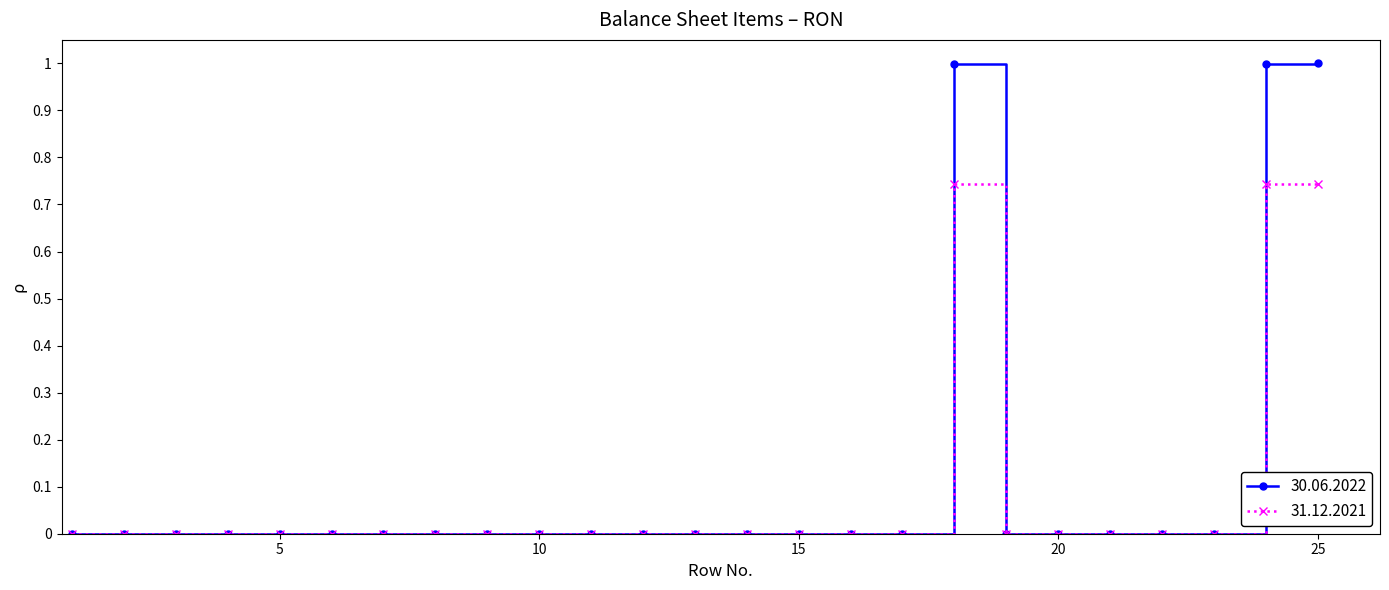

Is this an area chart (filled region under the line)?

No